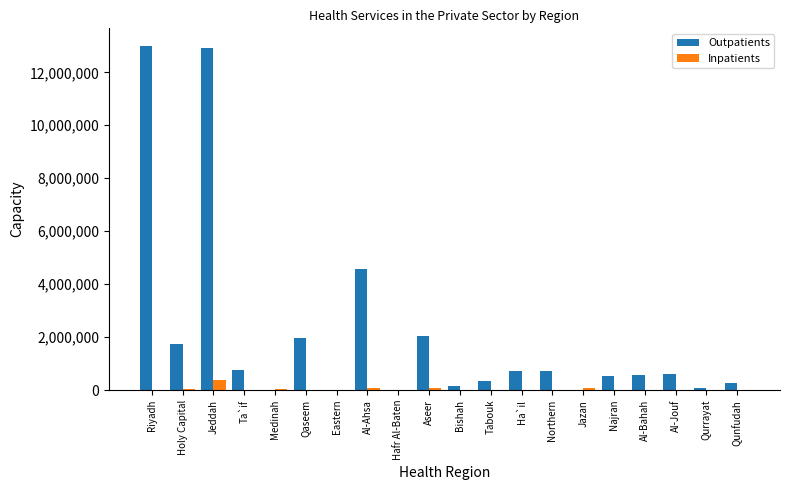

Does the chart contain stacked bars?

No